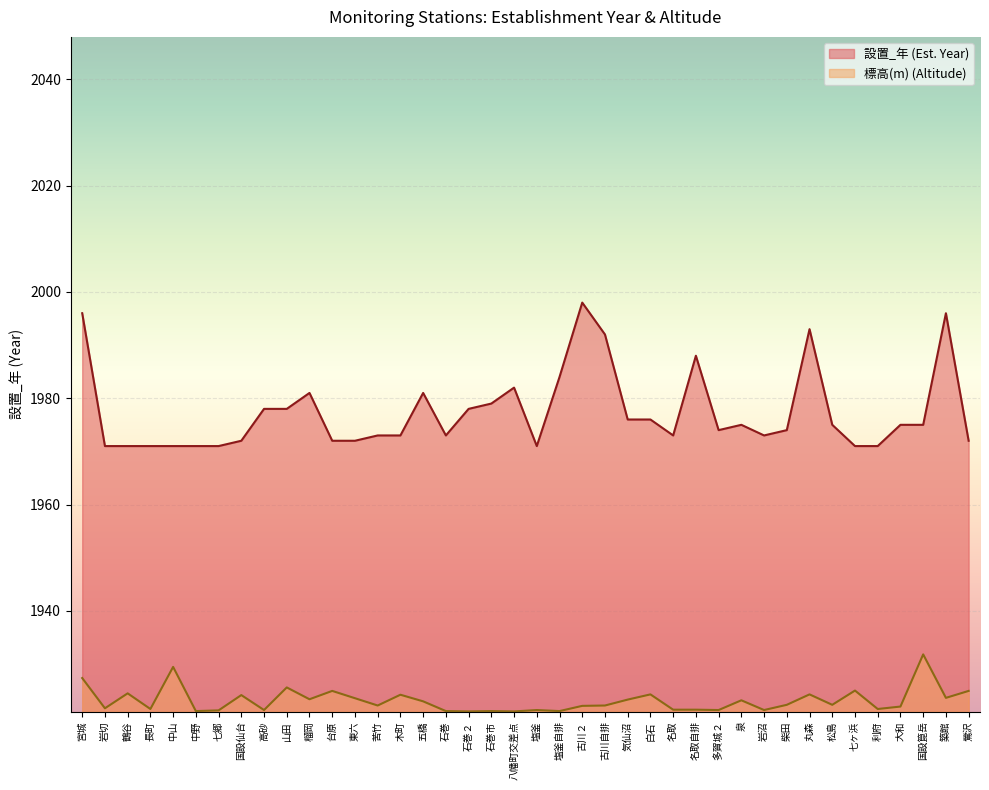

At which label is 設置_年 closest to 1984?

塩釜自排